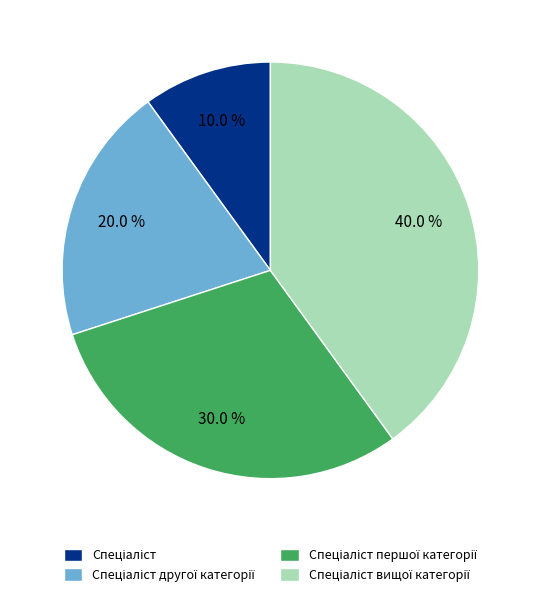

To the nearest percent, what is the difference between the largest and smallest slice percentages?

30%